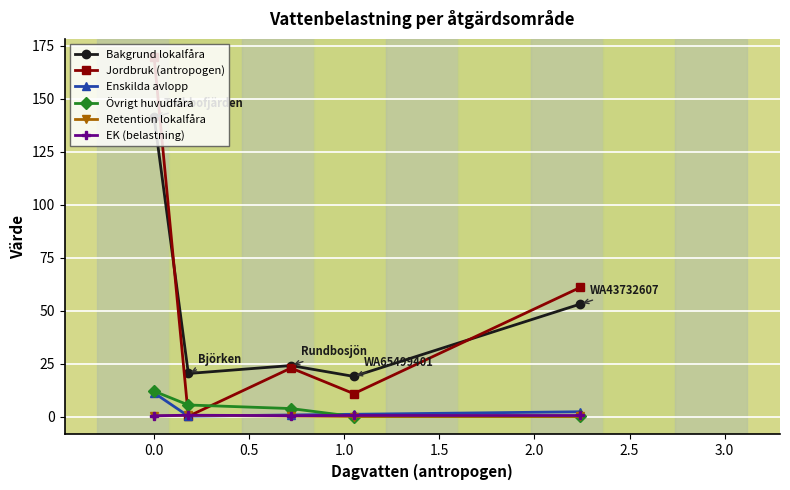

Which series has the largest range (max minus min)?

Jordbruk (antropogen)